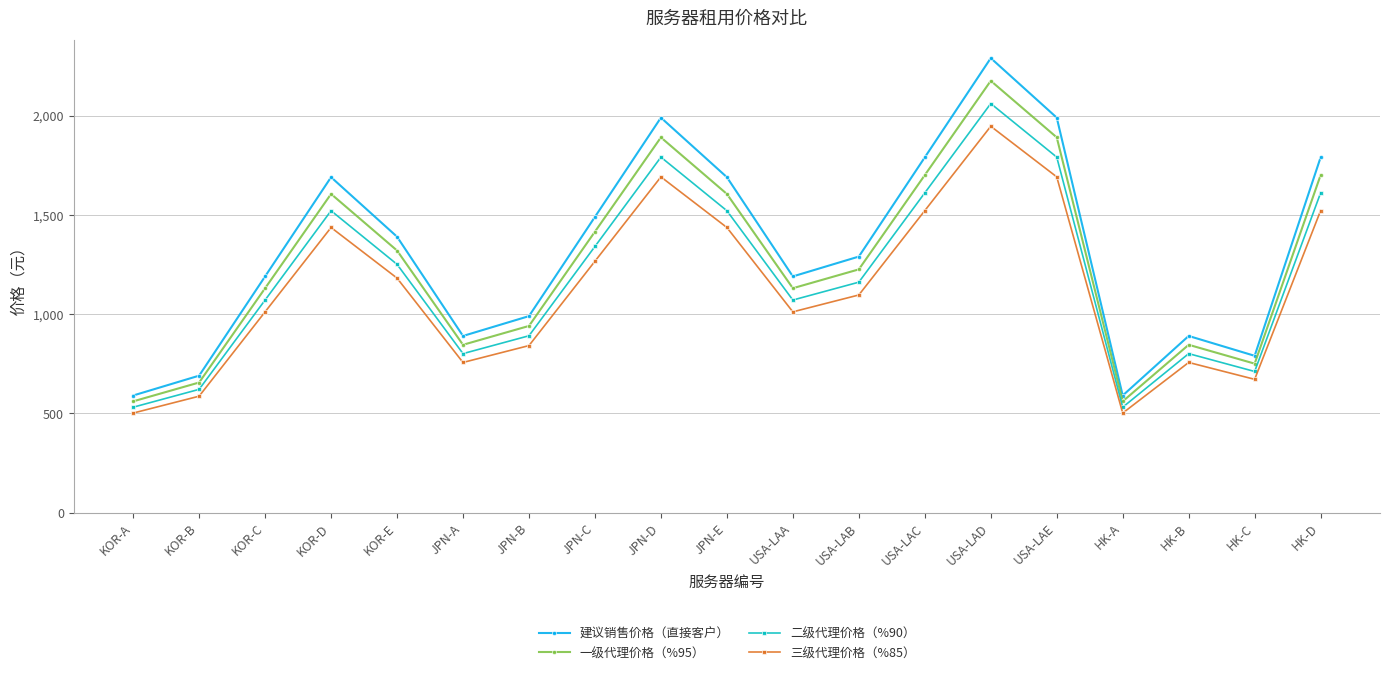

Is it true that 二级代理价格（%90） equals 531.0 at KOR-A?

True